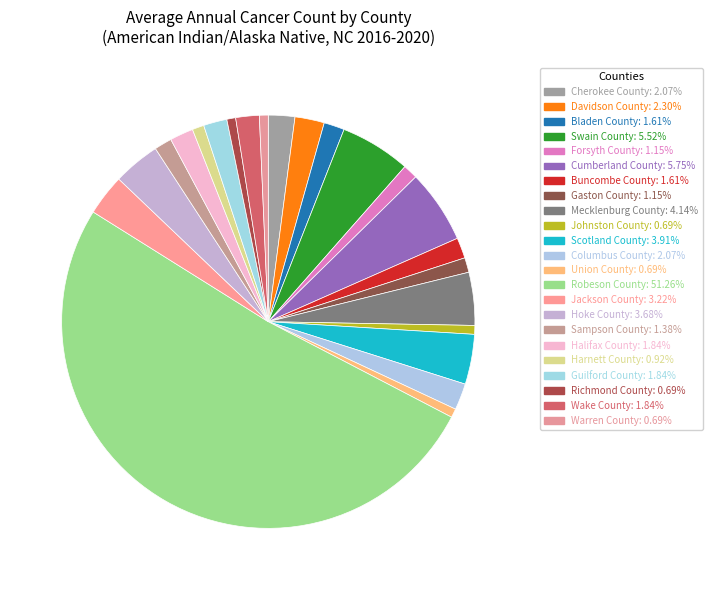

How many segments does this pie chart have?

23